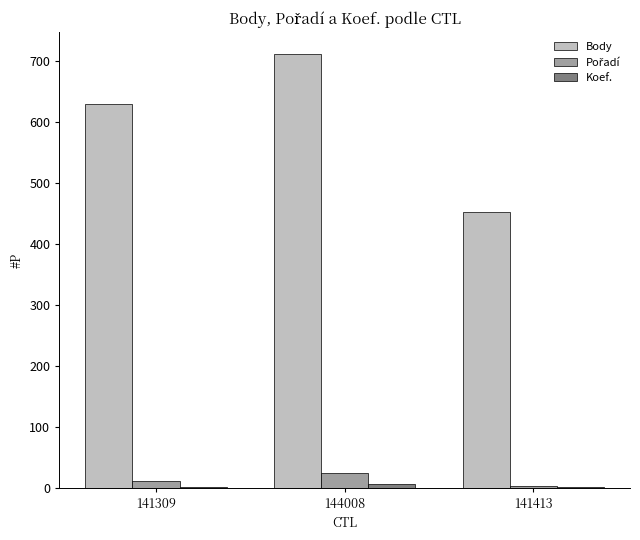

Which label corresponds to the largest value in the chart?

144008